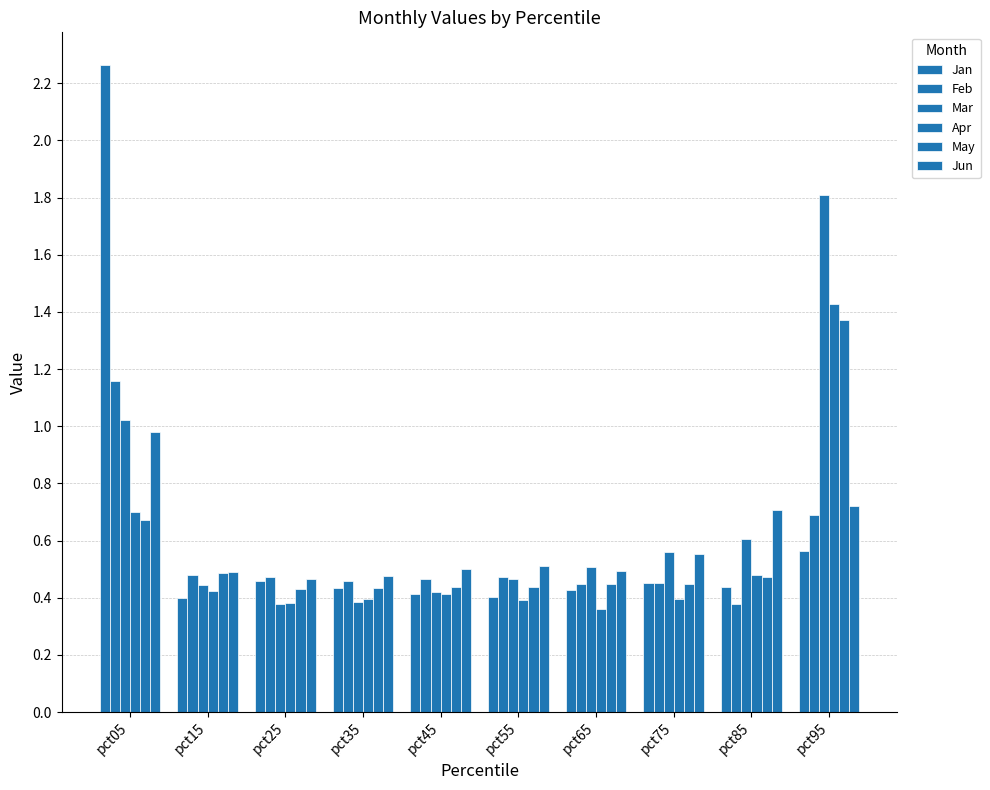

What is the difference between the second highest and second lowest values in the Jun series?

0.2